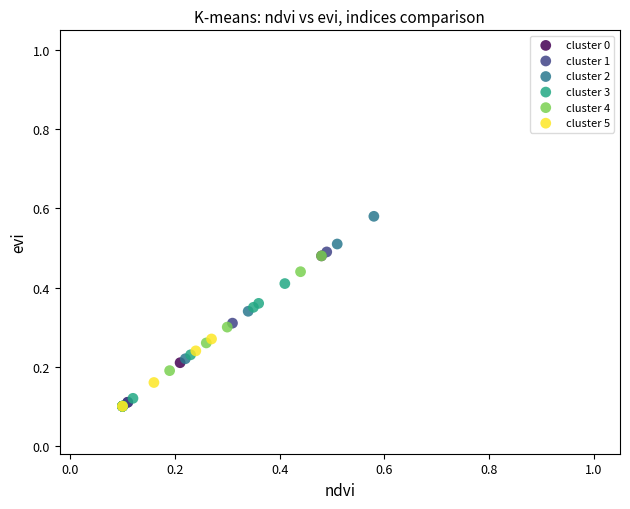

Which series has the widest spread of Y values?

cluster 2